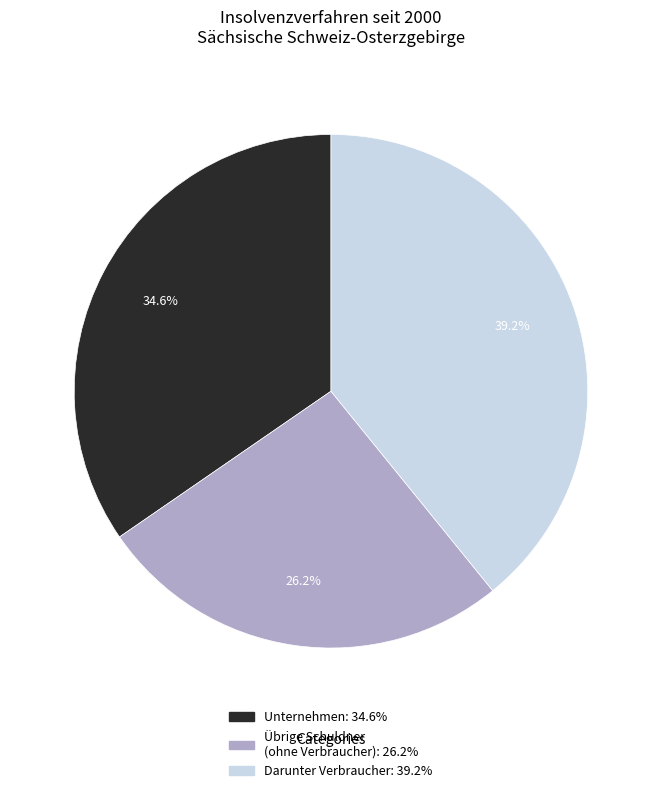

Is there any slice that represents more than half of the pie?

No